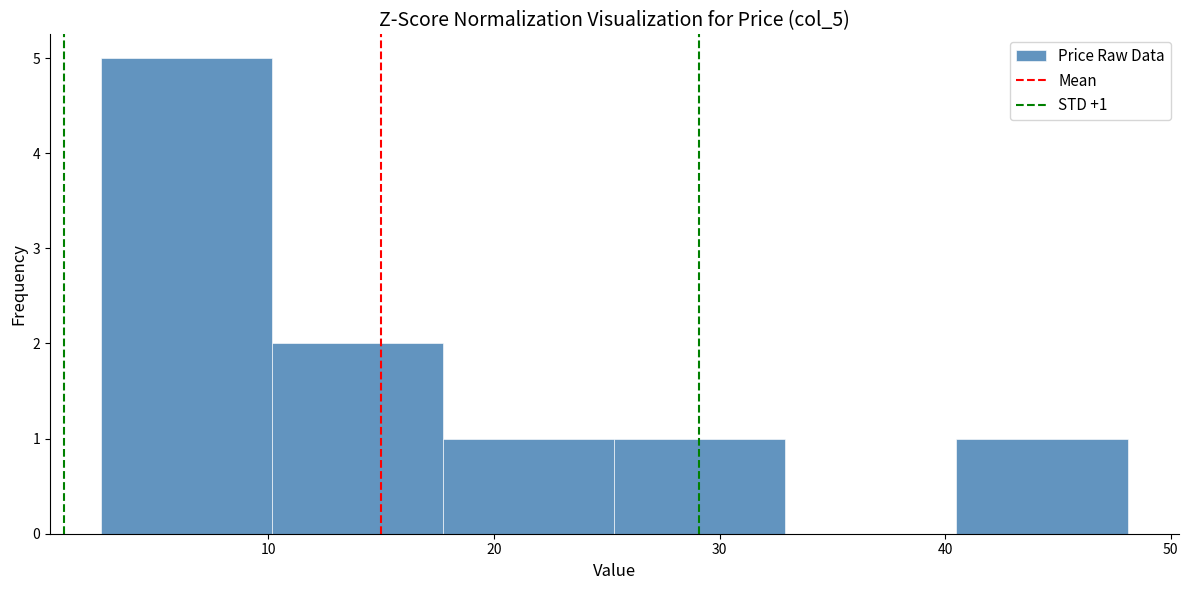

Over which range of the x-axis is the bar tallest?

3 to 10